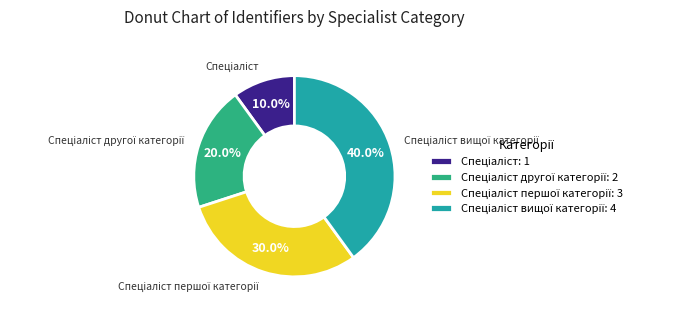

Count the number of slices in the pie.

4